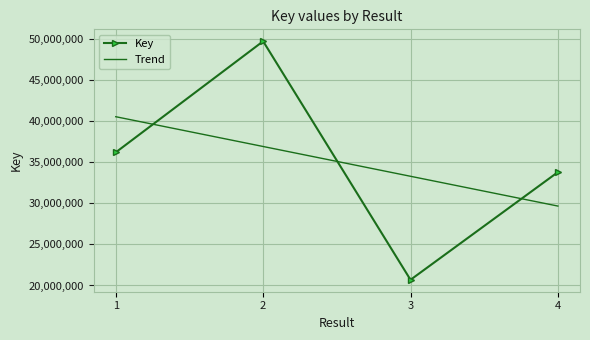

Reading right to left, what are all the values shown in this chart?

4=33803860	3=20692221	2=49741671	1=36211303